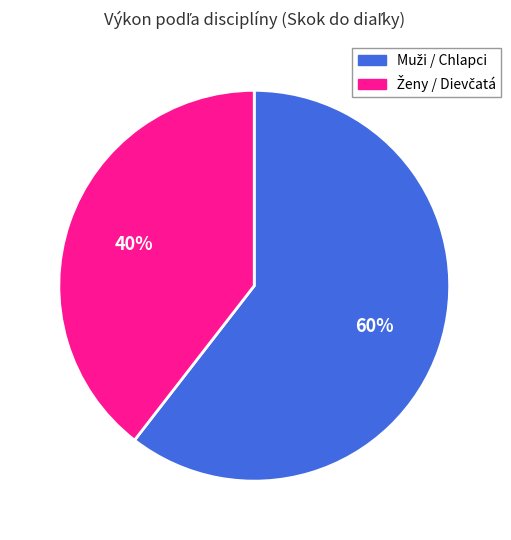

To the nearest percent, what is the average slice percentage?

50%